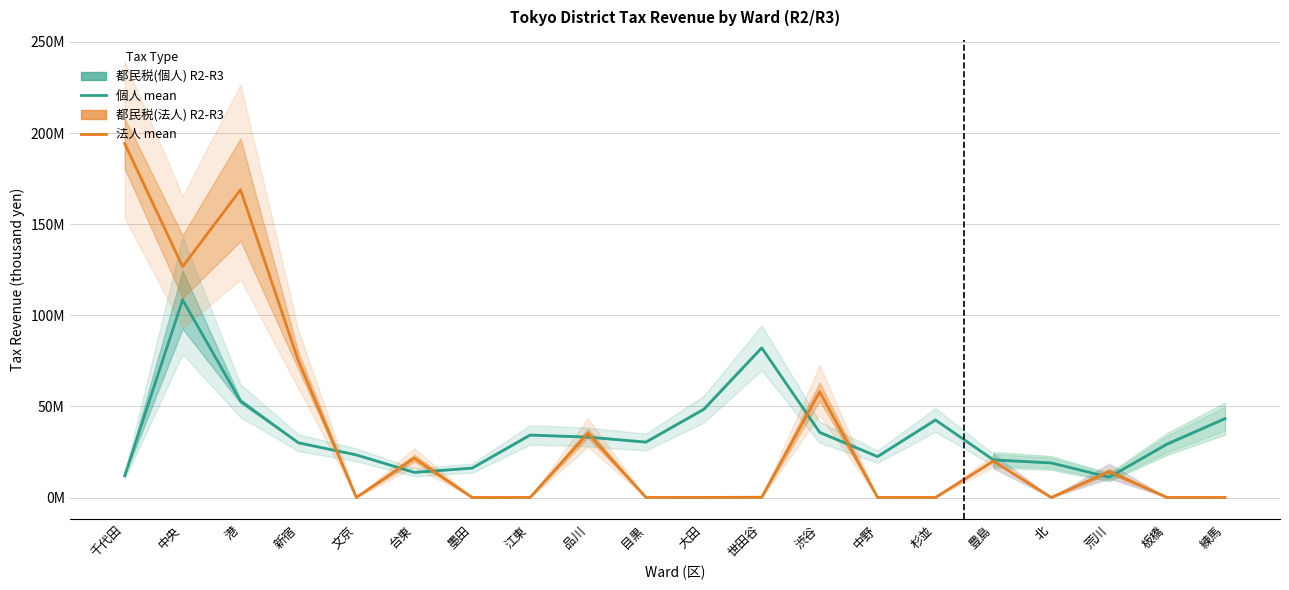

Reading right to left, what are all the values shown in this chart?

都民税(個人) 平均: 43321266.0	29367544.0	11172522.5	19000044.5	20702223.0	42584908.0	22487737.5	35813671.5	82156707.0	48461393.5	30438101.0	33192683.5	34299856.0	16169559.5	13817307.0	23408290.5	30055798.5	52931917.0	108509174.0	11957580.0
都民税(法人) 平均: 58027.5	54470.5	14295323.0	36354.0	20019999.0	57679.0	63755.5	58054174.5	170213.0	74263.0	63954.5	35237363.0	67849.0	39572.5	21639535.5	60243.5	74995619.5	168917924.0	126727201.5	194279894.5